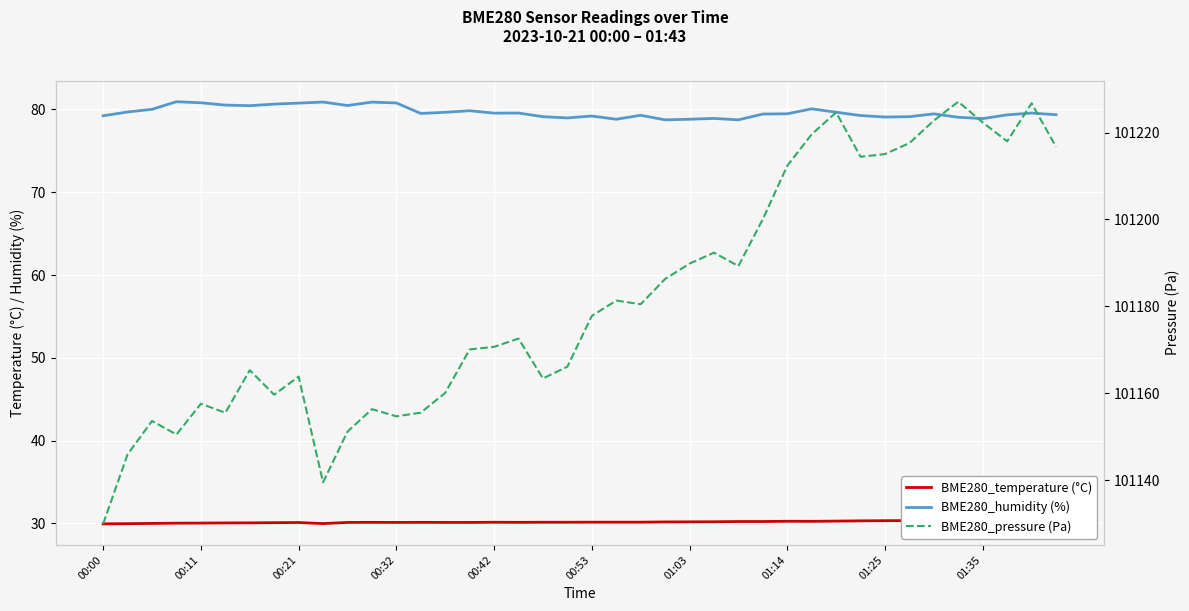

Rank the series at 00:53 from highest to lowest value.

BME280_pressure (Pa), BME280_humidity (%), BME280_temperature (°C)